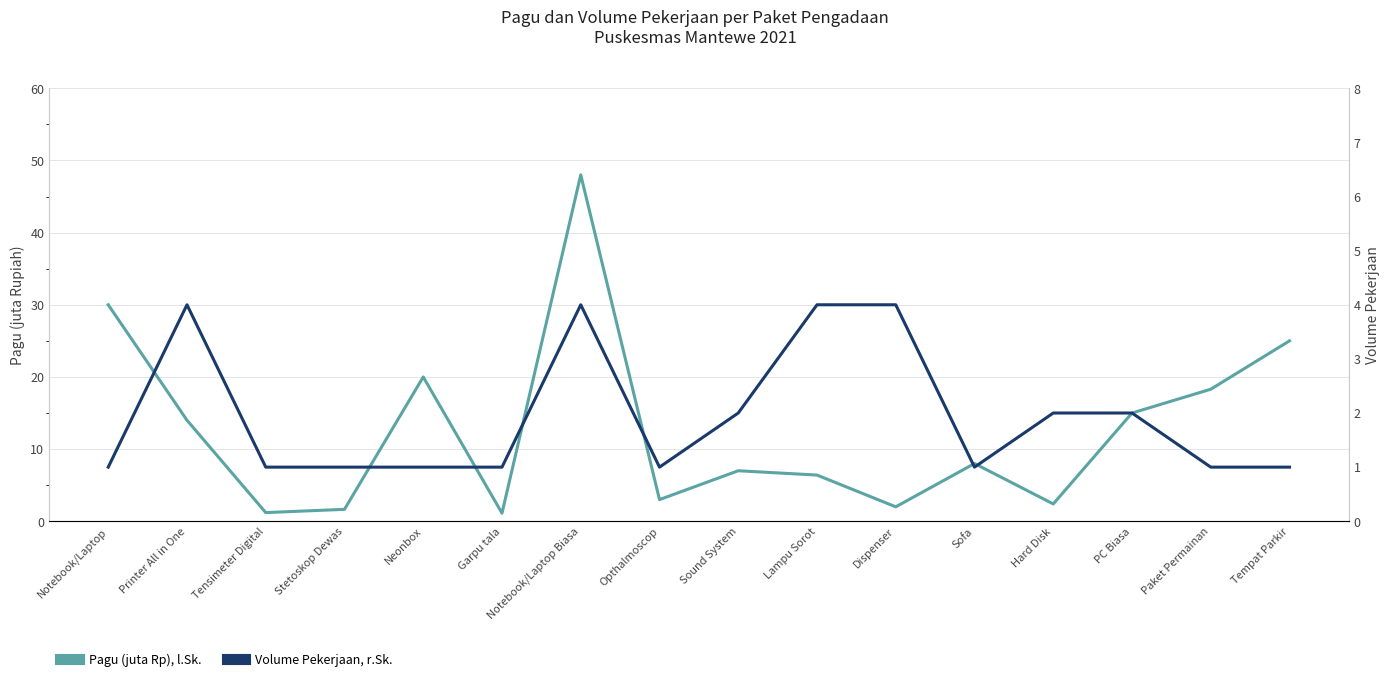

What is the label of the 2nd point from the right?

Paket Permainan